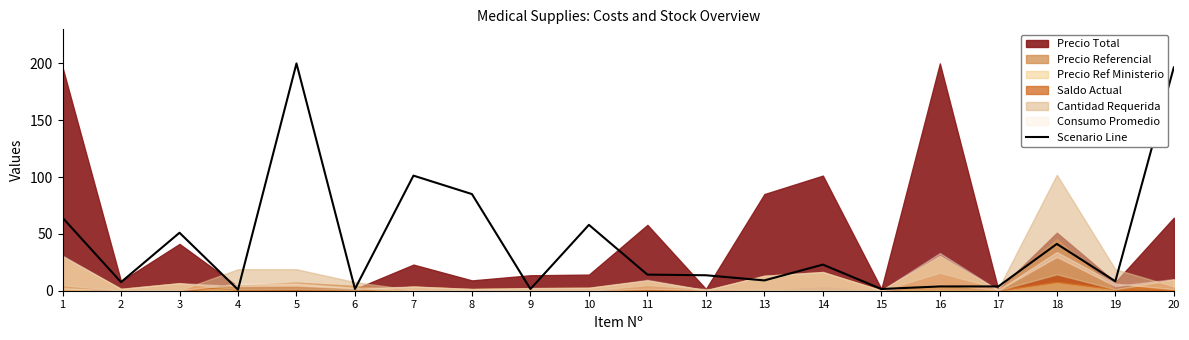

What is the smallest value displayed?

0.9